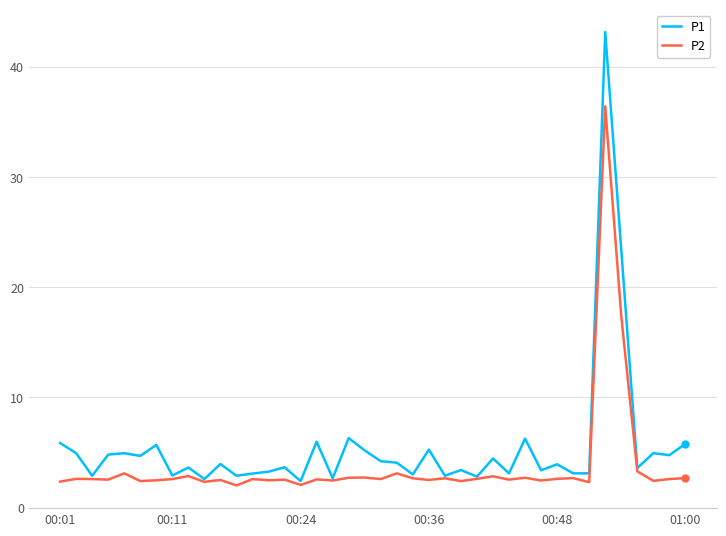

How many lines are shown in the chart?

2